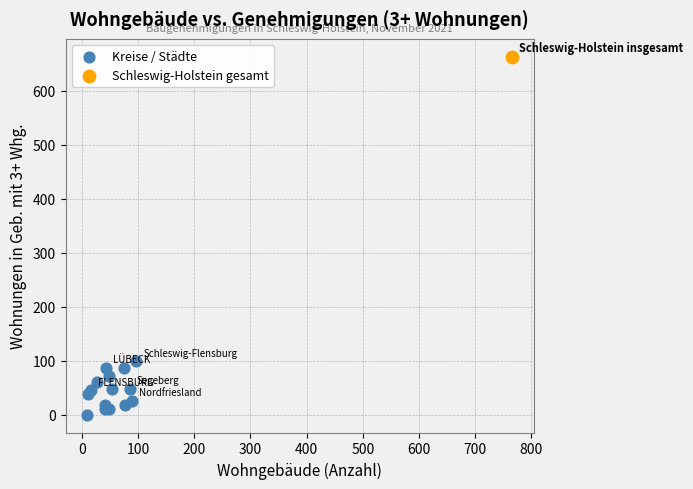

What are all the series names shown in the legend?

Kreise / Städte, Schleswig-Holstein gesamt